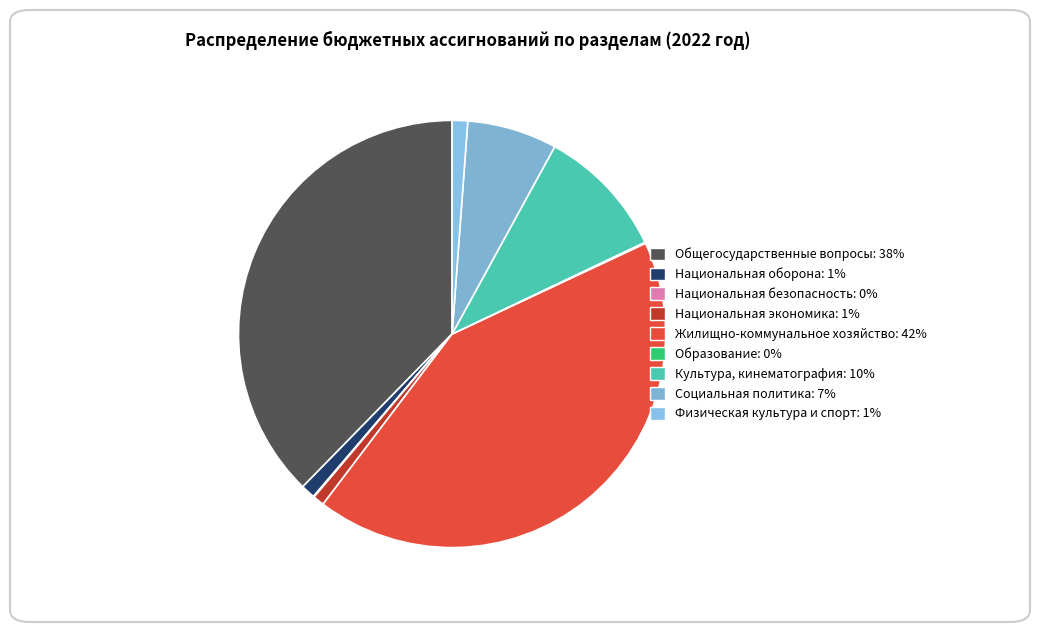

Does any single category account for the majority?

No